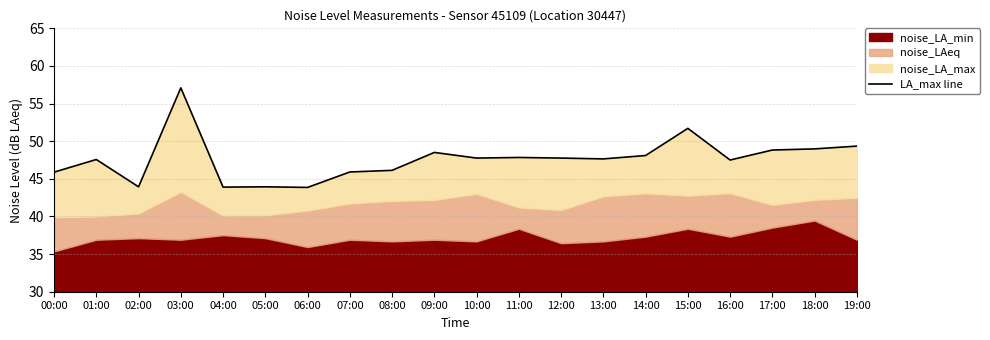

Reading left to right, extract all data points from this chart.

00:00=45.9	01:00=47.6	02:00=43.9	03:00=57.1	04:00=43.9	05:00=43.9	06:00=43.9	07:00=45.9	08:00=46.1	09:00=48.5	10:00=47.8	11:00=47.8	12:00=47.8	13:00=47.6	14:00=48.1	15:00=51.7	16:00=47.5	17:00=48.8	18:00=49.0	19:00=49.4